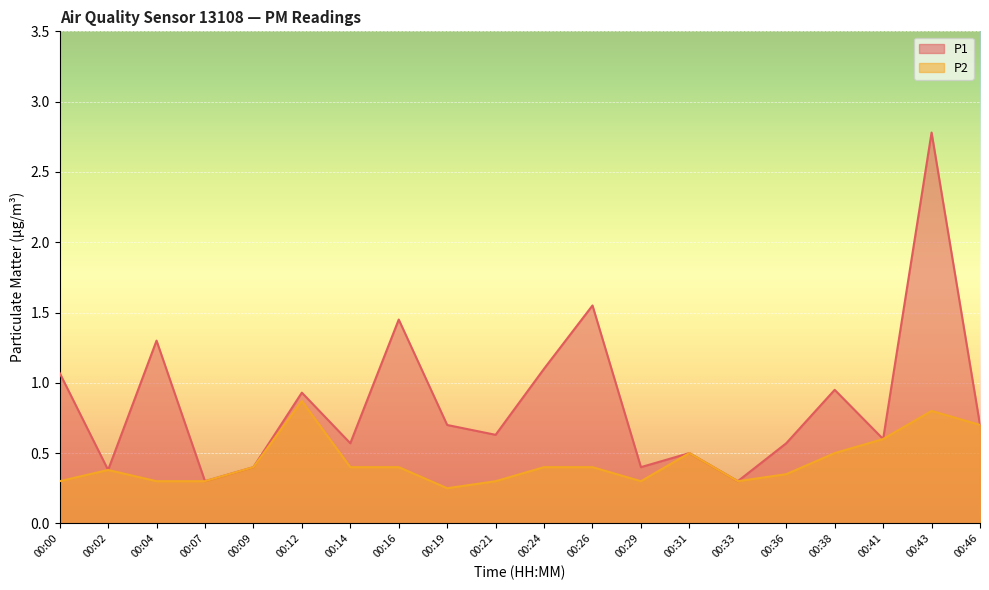

The P2 series shows 0.9 at 00:12. True or false?

True